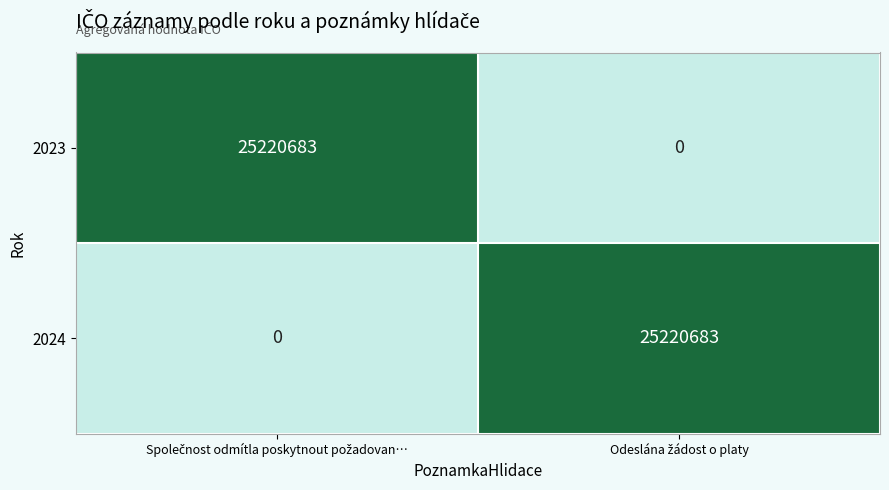

What is the difference between the maximum and minimum values in the 2023 series?

25220683